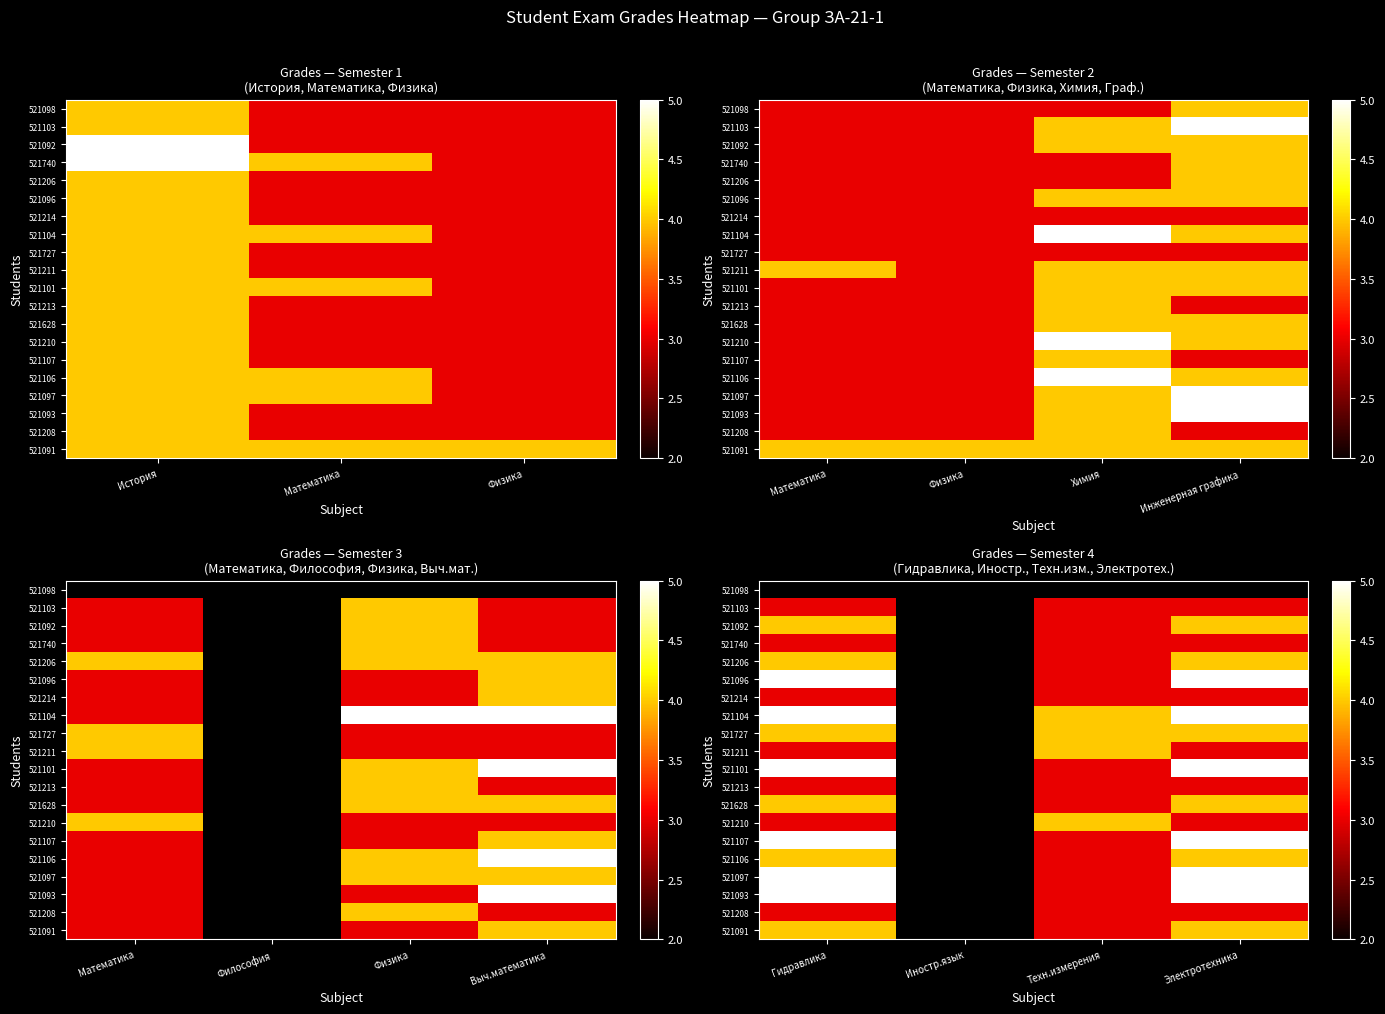

How many distinct data groups are displayed?

20